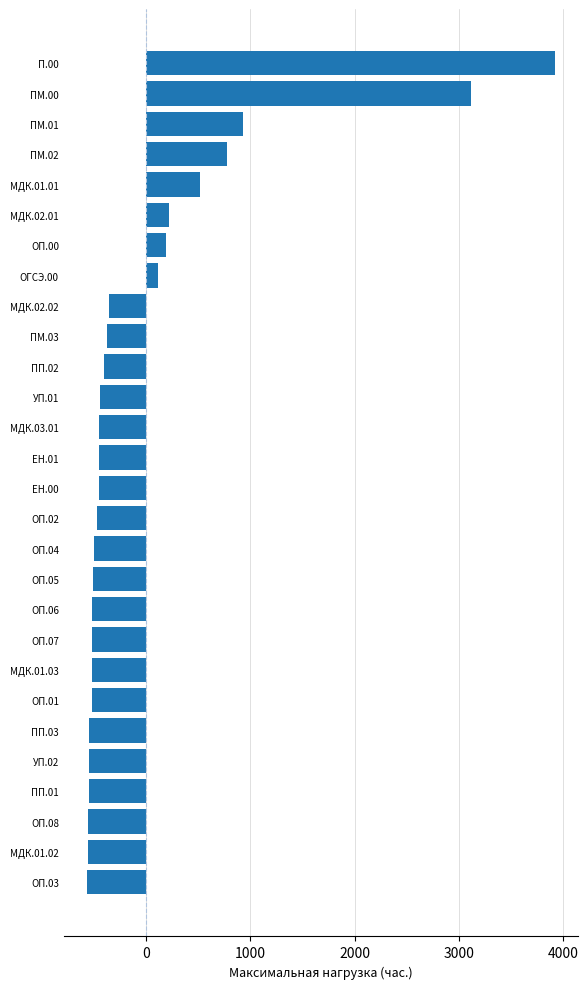

What is the difference between the maximum and minimum values?

4486.0